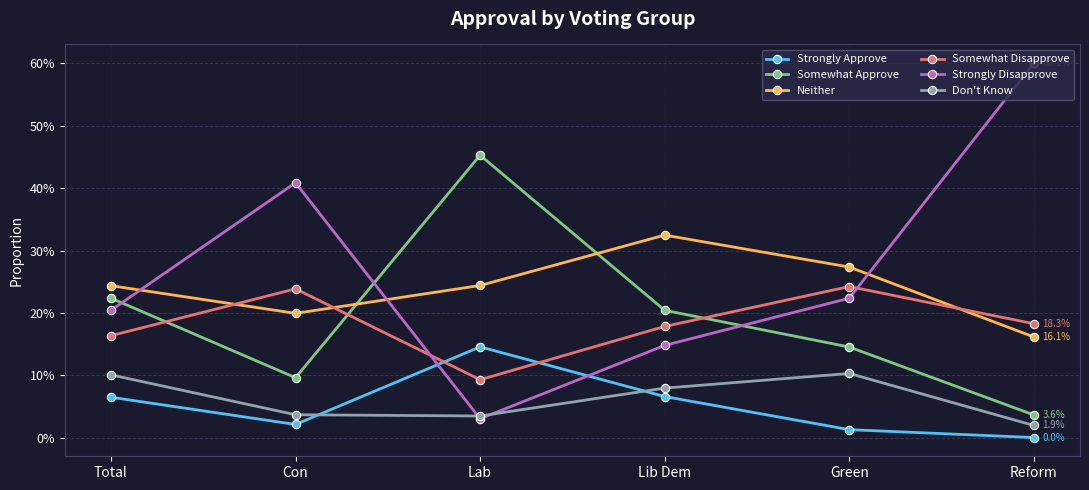

Does the chart have visible grid lines?

Yes